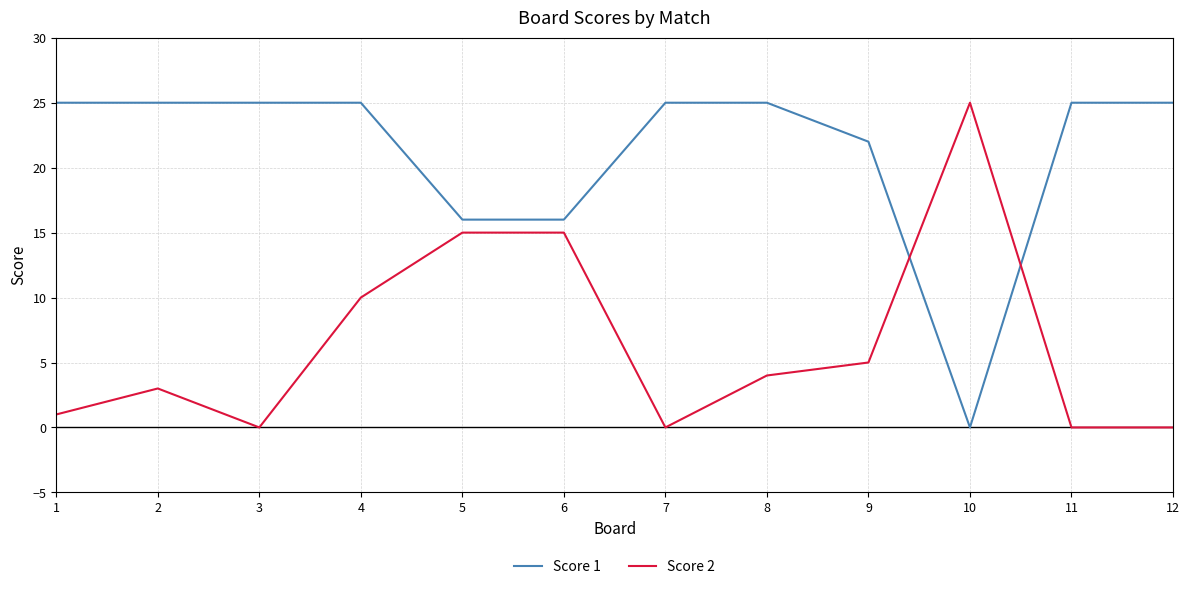

True or false: Score 1 and Score 2 intersect in this chart.

True